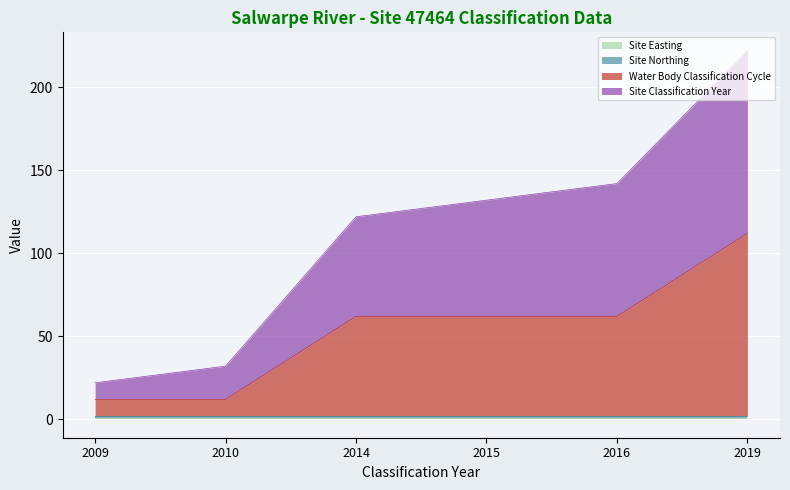

Does the chart display data point markers on the line(s)?

No